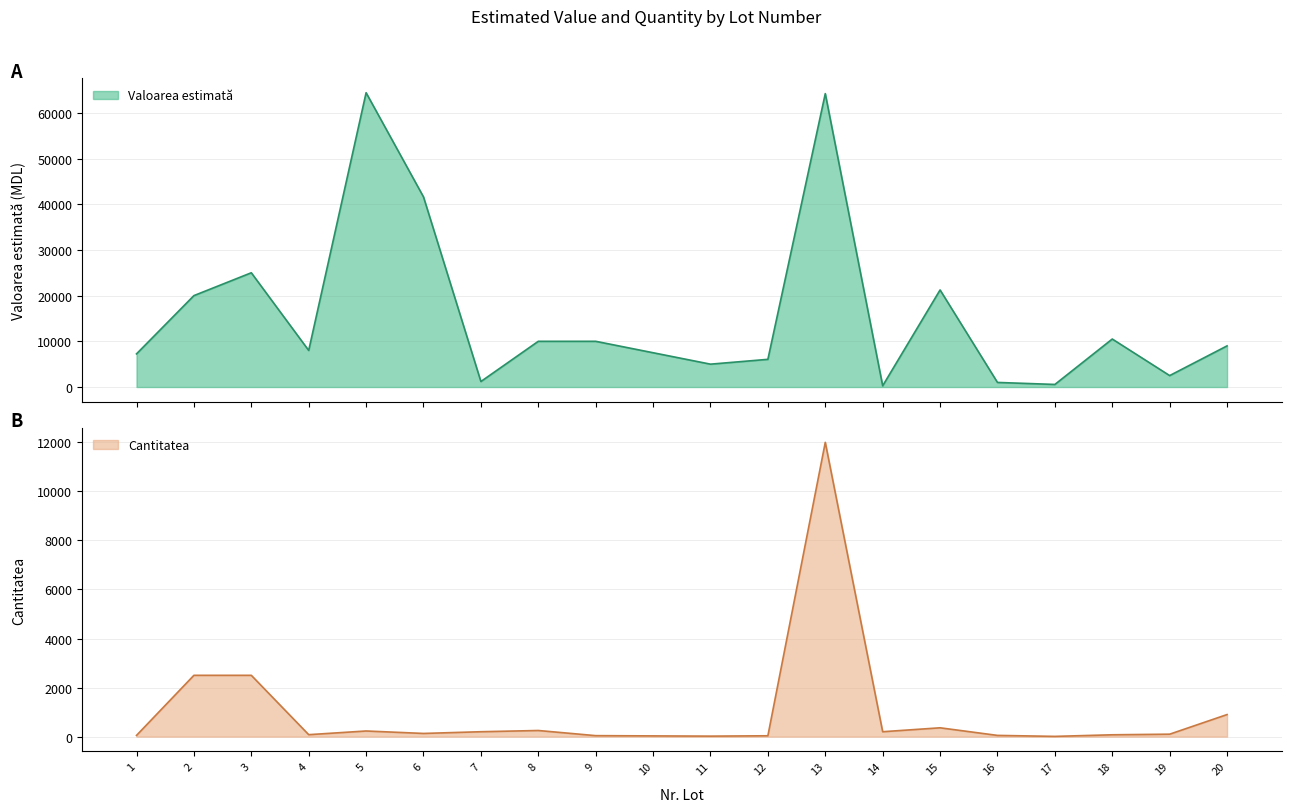

Where does the Valoarea estimată series first go above 9000?

2